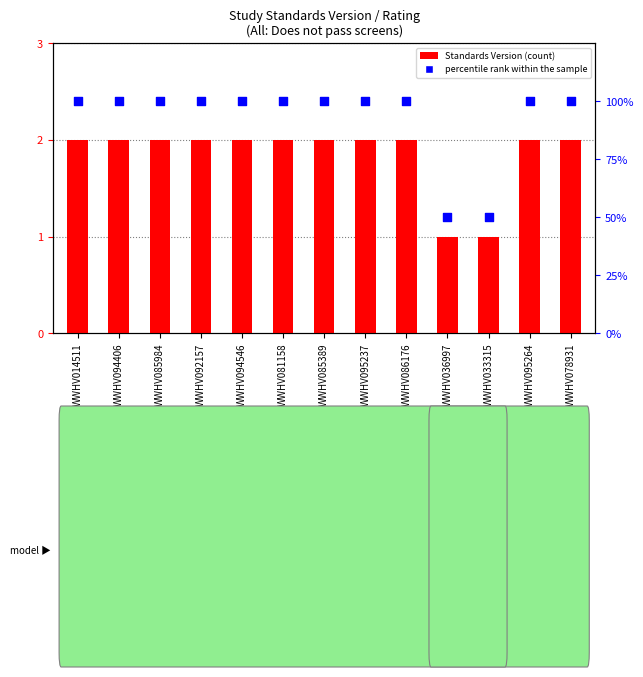

Which series contains the lowest Y value?

Standards Version